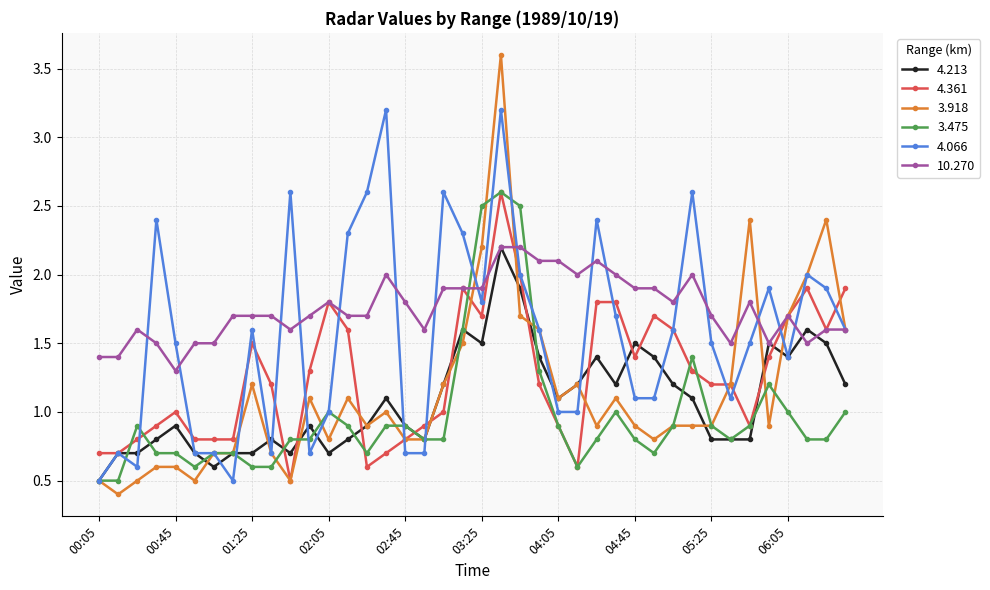

True or false: 3.475 has more than 1 points higher than both neighbors.

True